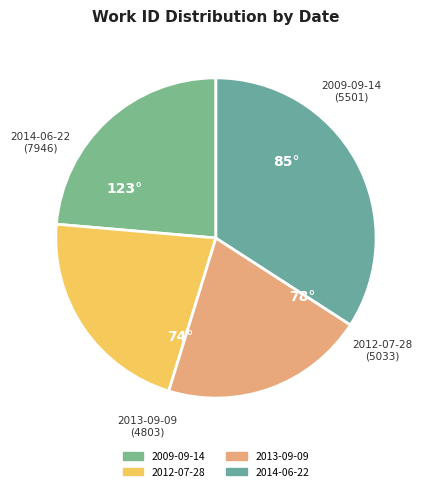

Rank the categories by value from lowest to highest.

2013-09-09, 2012-07-28, 2009-09-14, 2014-06-22